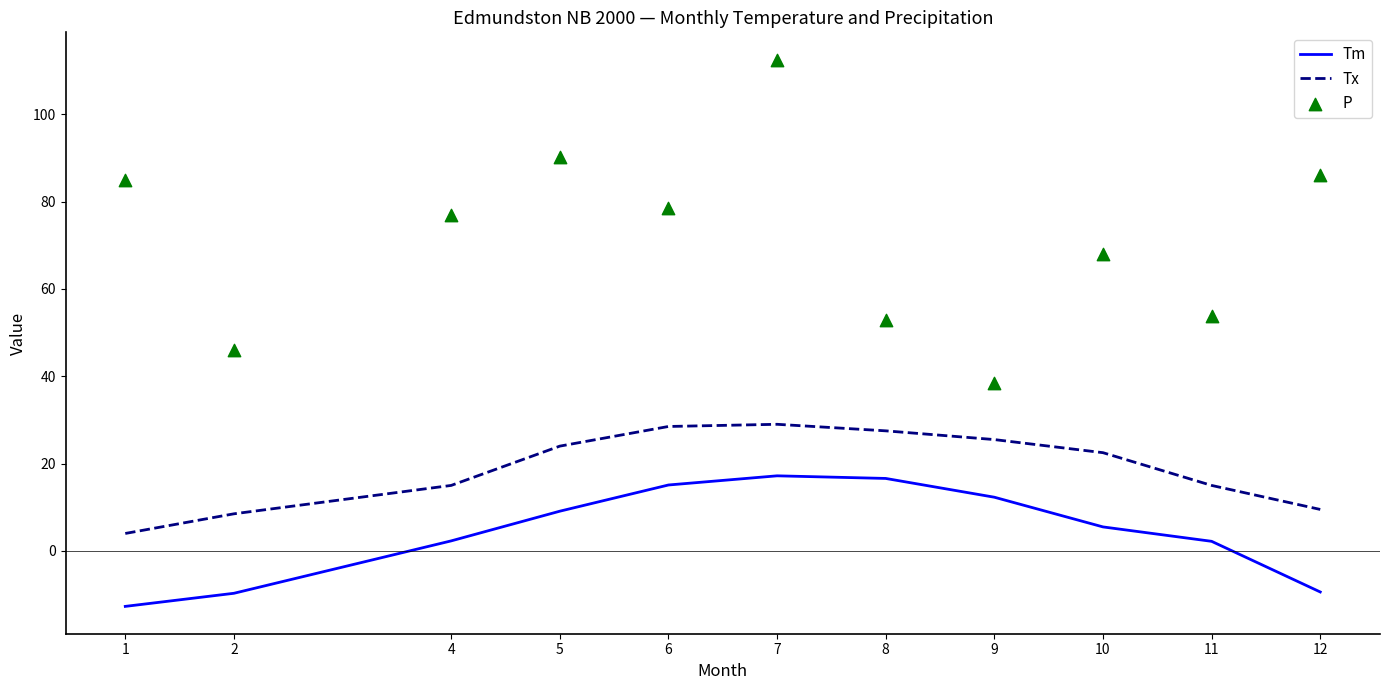

What is the total value across all series at 5?

123.4